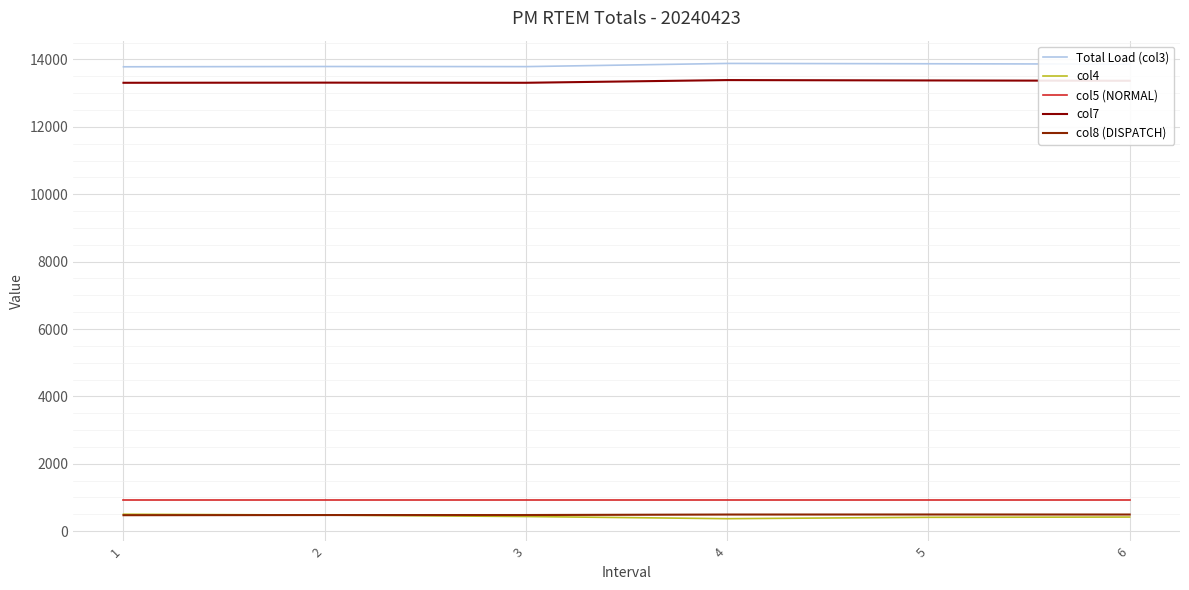

Is it true that col7 equals 21227.6 at 3?

False